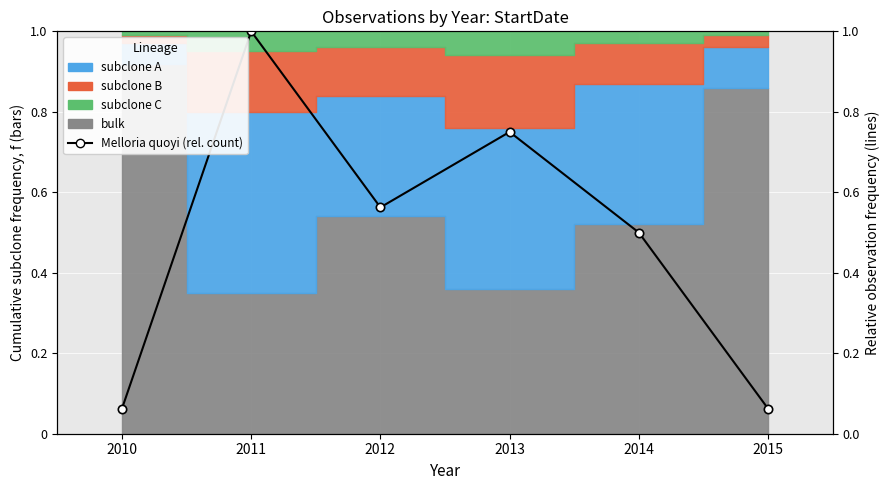

How many lines are shown in the chart?

1